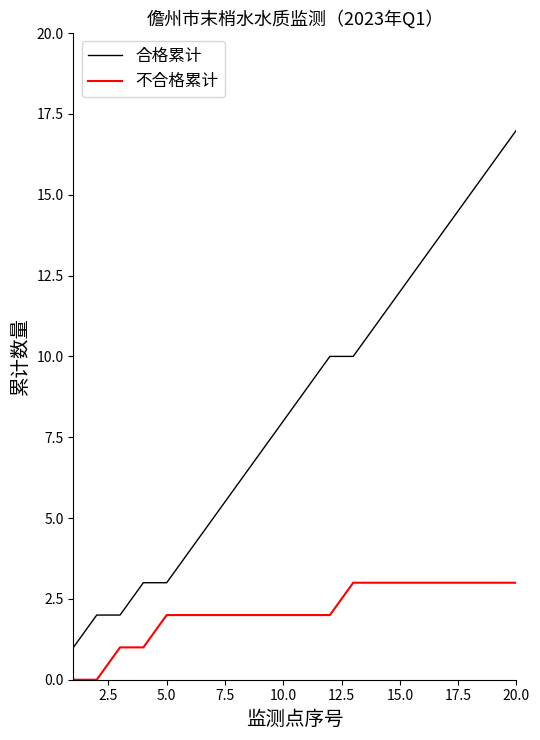

What is the greatest value displayed?

17